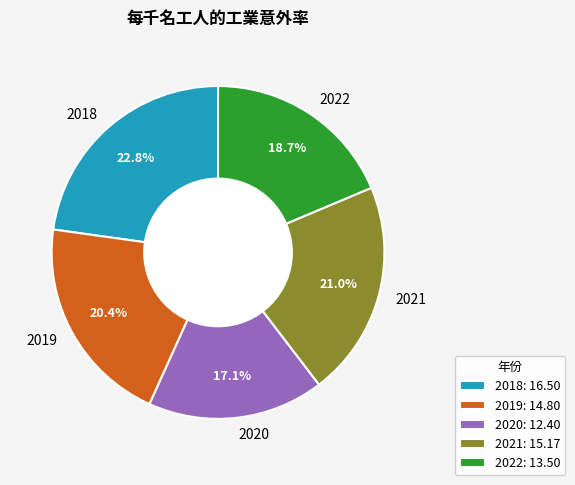

What is the total percentage of 2018 and 2021?

43.8%